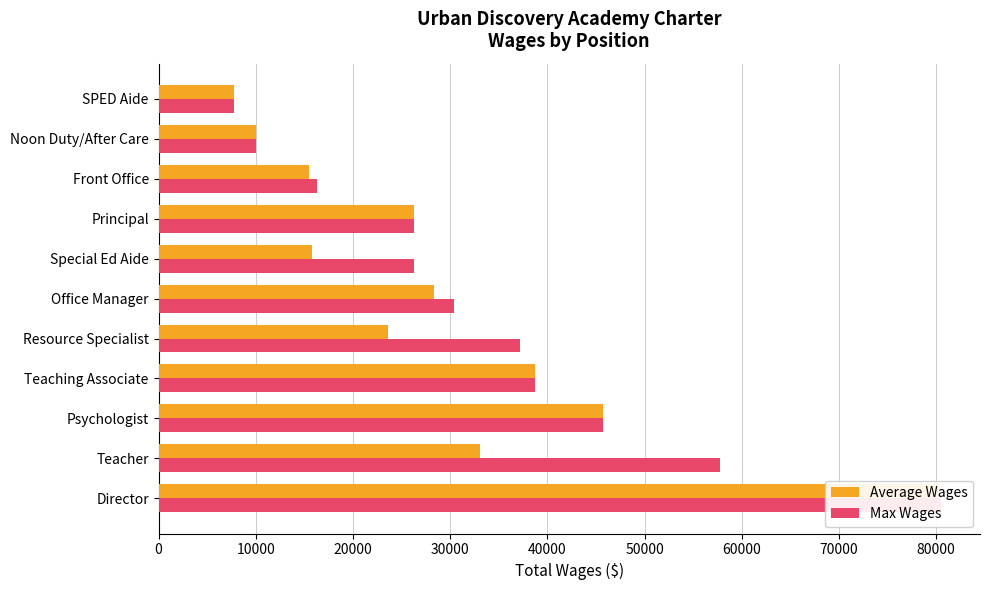

What is the difference between the maximum and minimum values in the Average Wages series?

72581.0